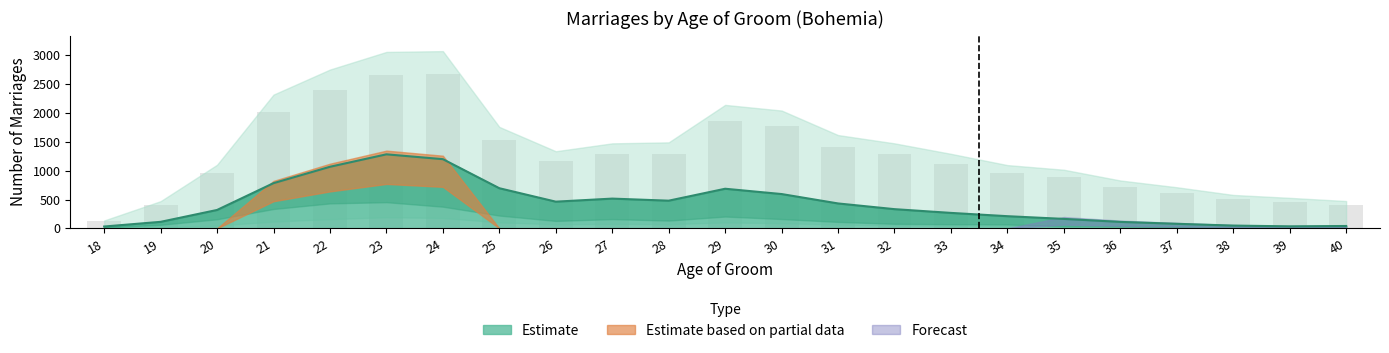

What is the value of the age_groom bar at the 5th from the left?

22